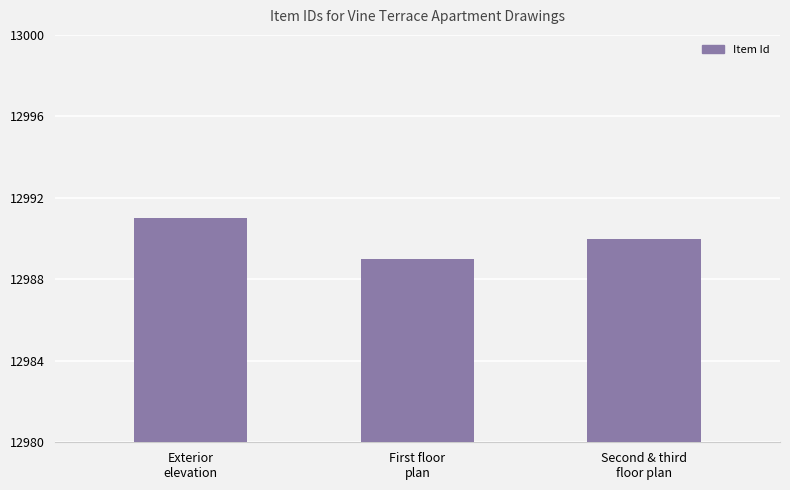

How many bars are there in total?

3